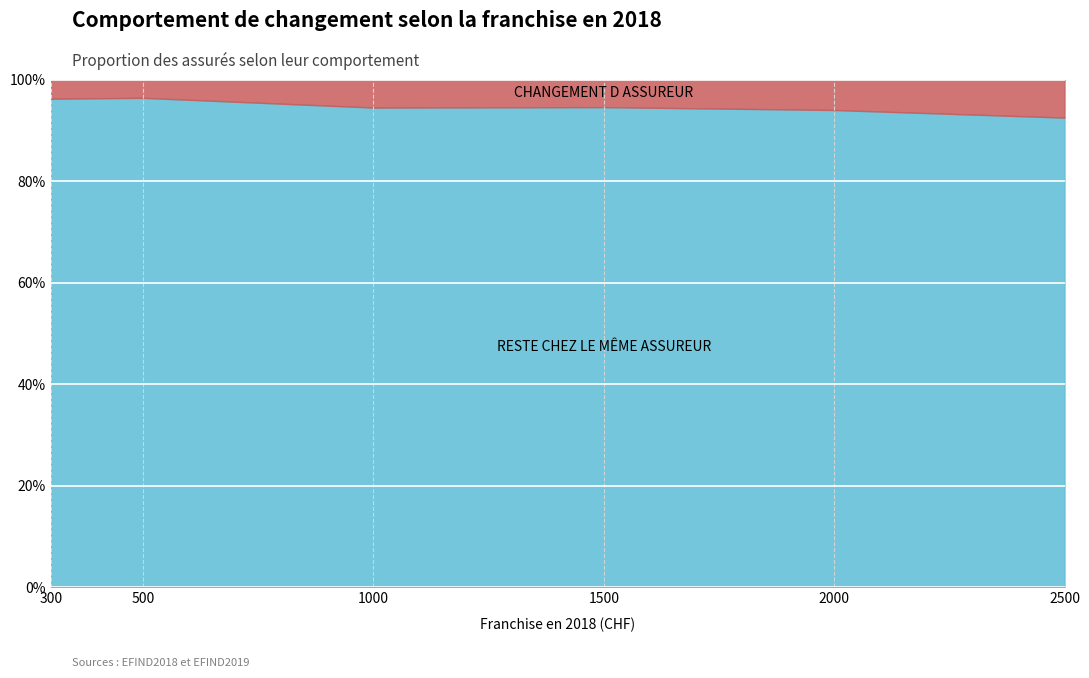

Which series has the largest range (max minus min)?

Changement d assureur